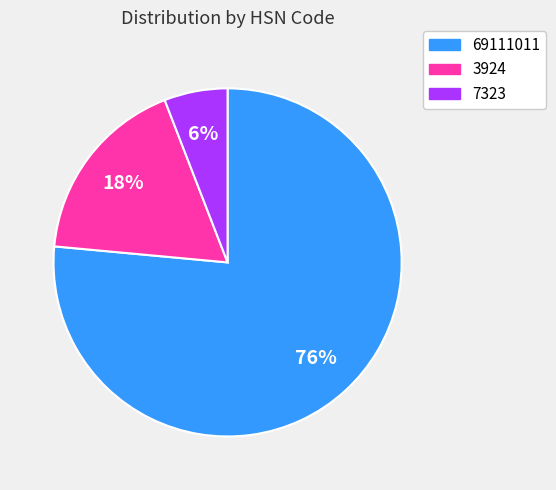

To the nearest percent, what portion does 3924 represent?

18%